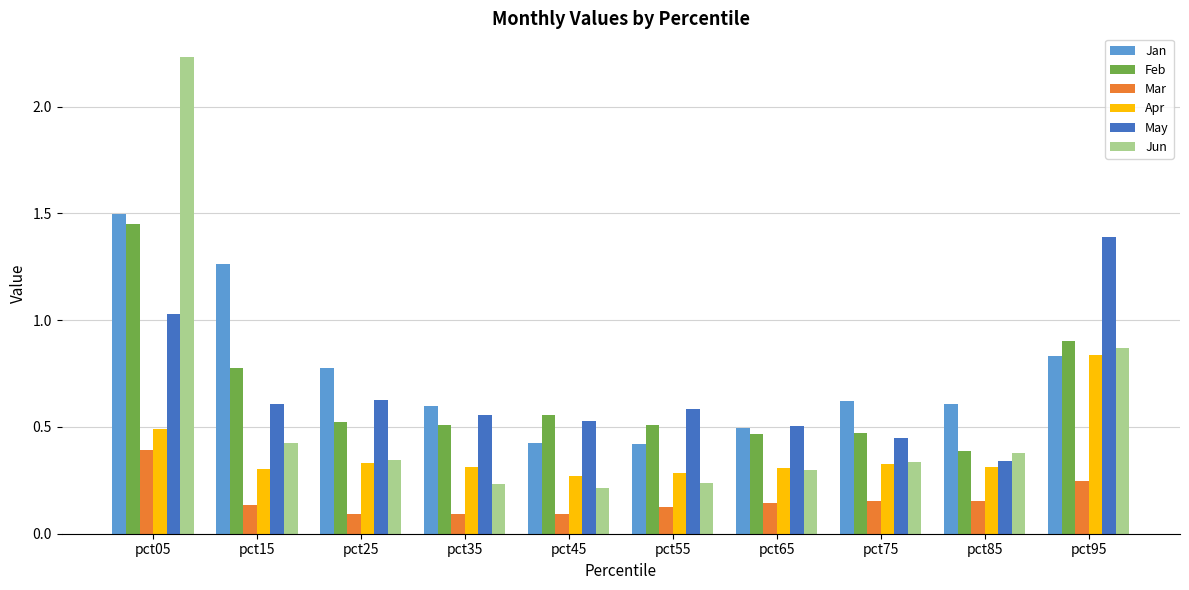

Which series has the widest spread of values?

Jun